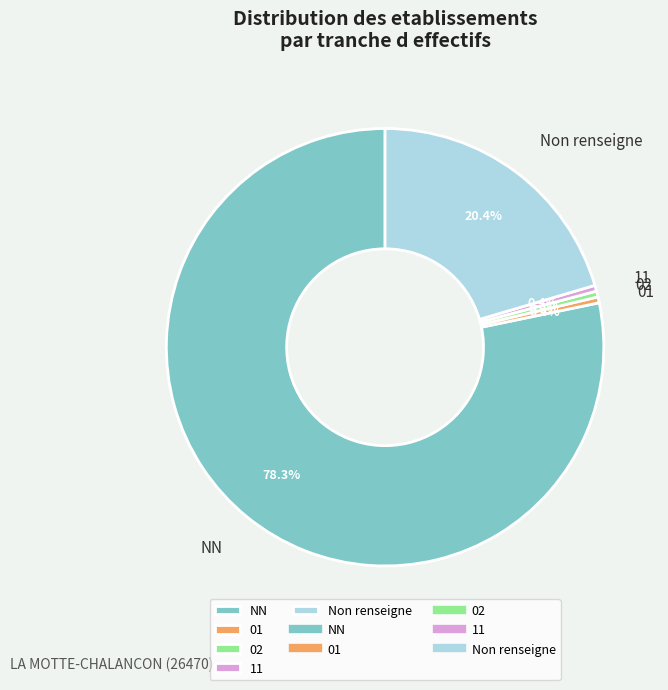

Which category has the biggest portion of the pie?

NN